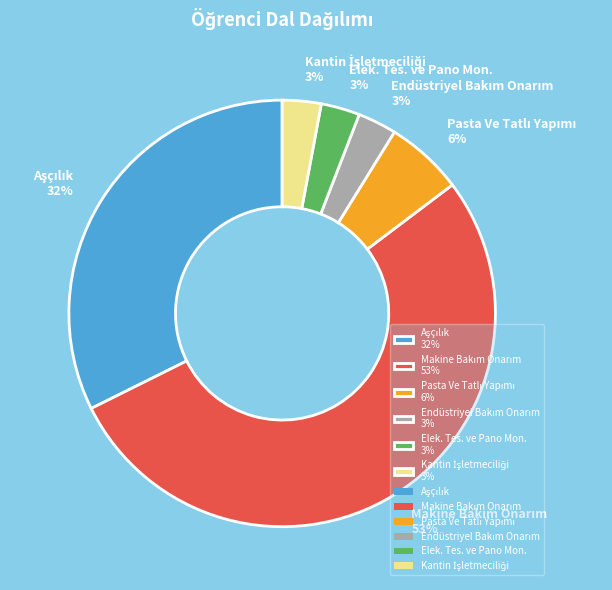

To the nearest percent, what portion does Elek. Tes. ve Pano Mon. 3% represent?

3%